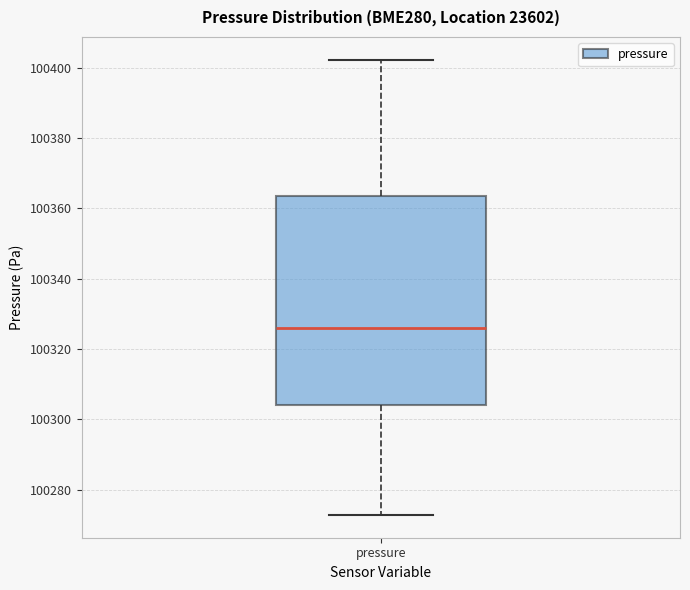

Where is the lower edge of the box for pressure on the y-axis? The values are not printed on the chart, so give them approximately, as read against the axis.

100304